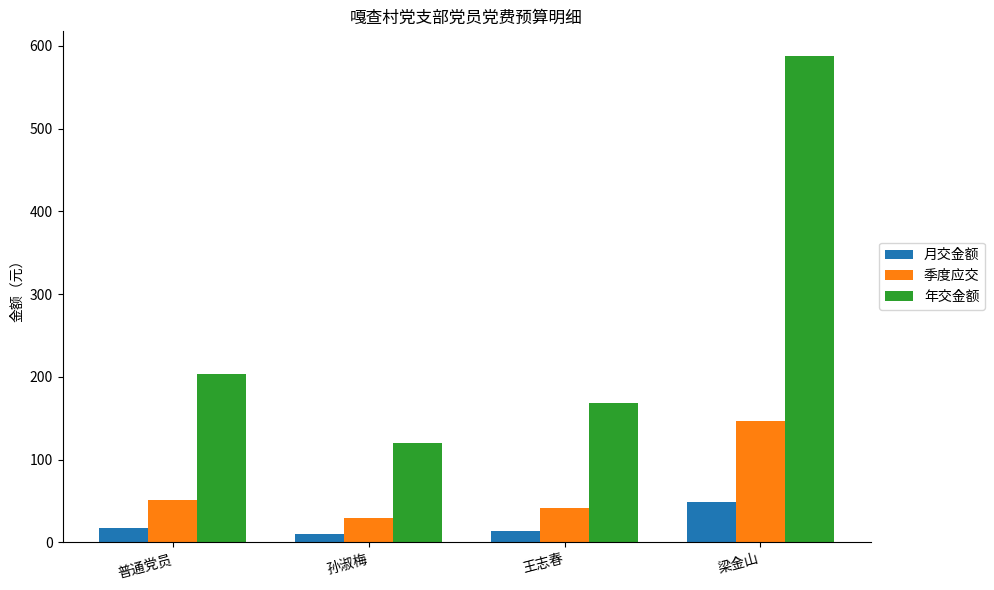

What are all the series names shown in the legend?

月交金额, 季度应交, 年交金额